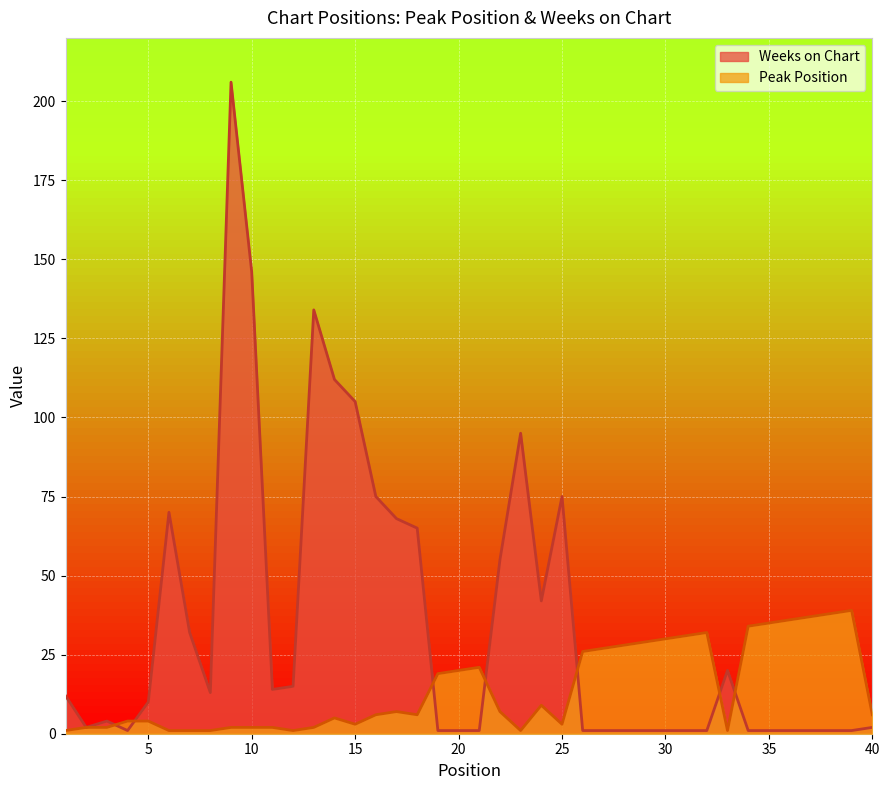

What is the sum of the Peak Position values at 13 and 3?

4